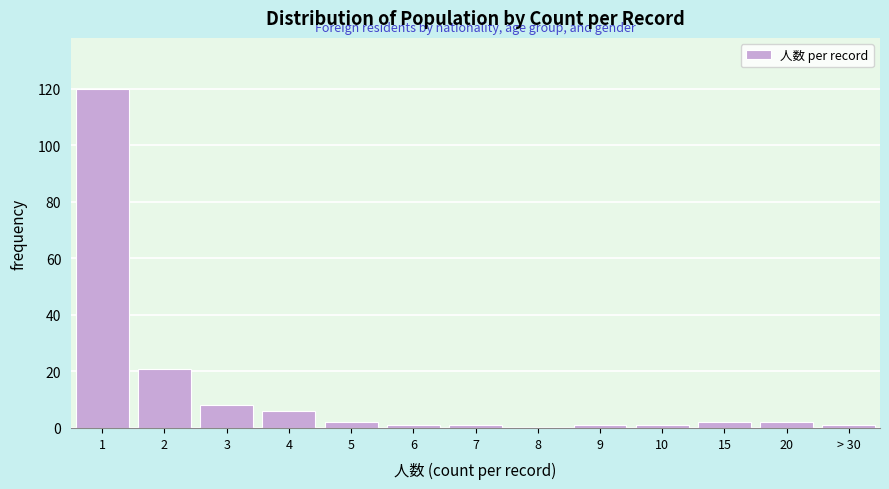

Reading left to right, transcribe all the data shown in this chart.

1=120	2=21	3=8	4=6	5=2	6=1	7=1	8=0	9=1	10=1	15=2	20=2	> 30=1